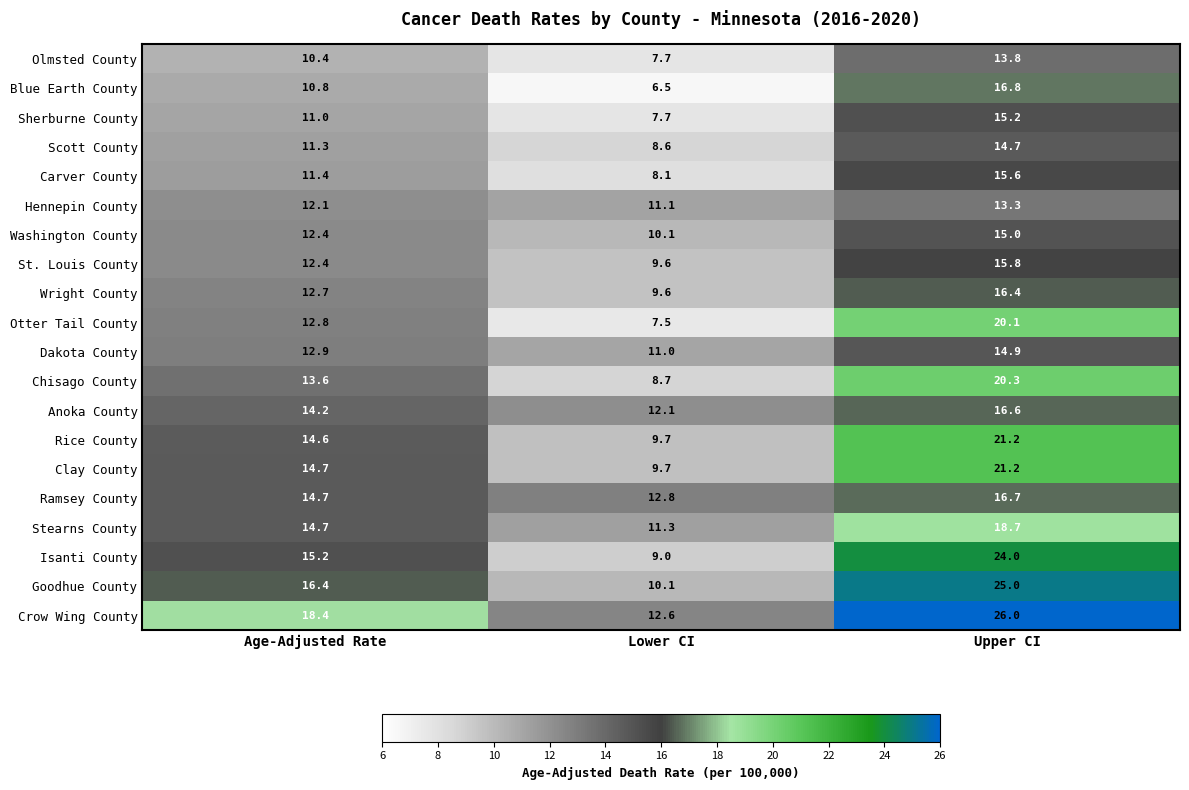

How many categories are shown in the chart?

3